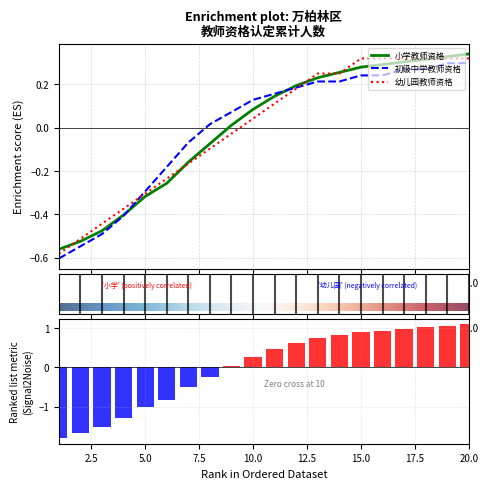

What is the smallest value displayed?

-0.6